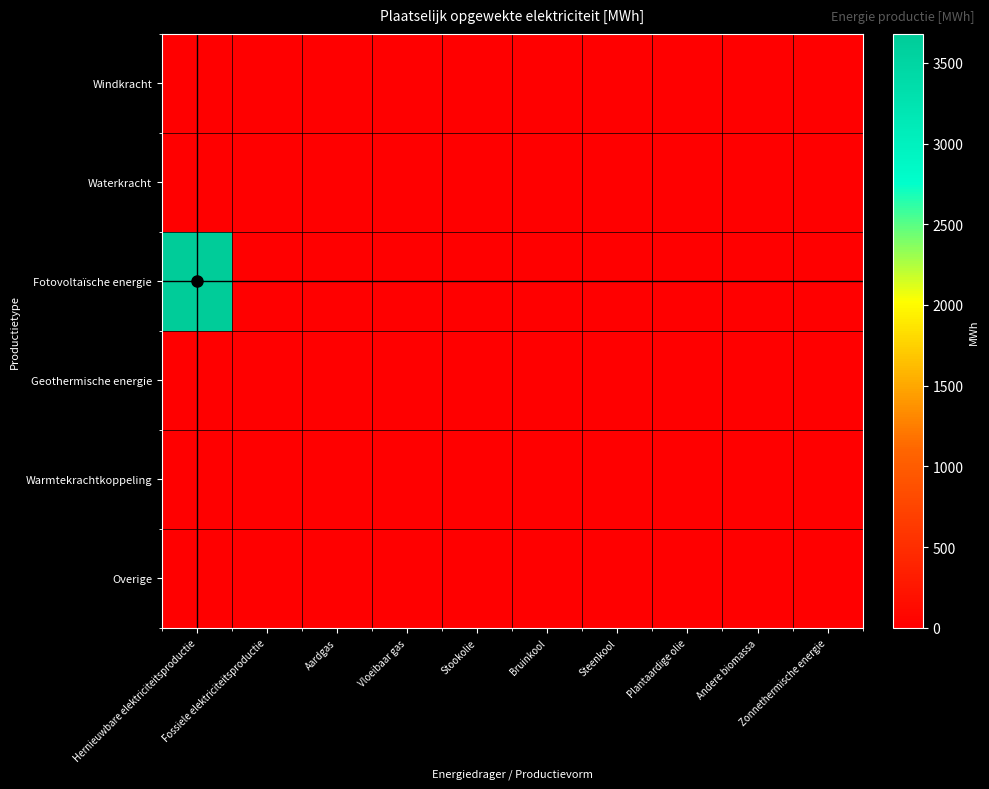

How many data points does each series have?

10